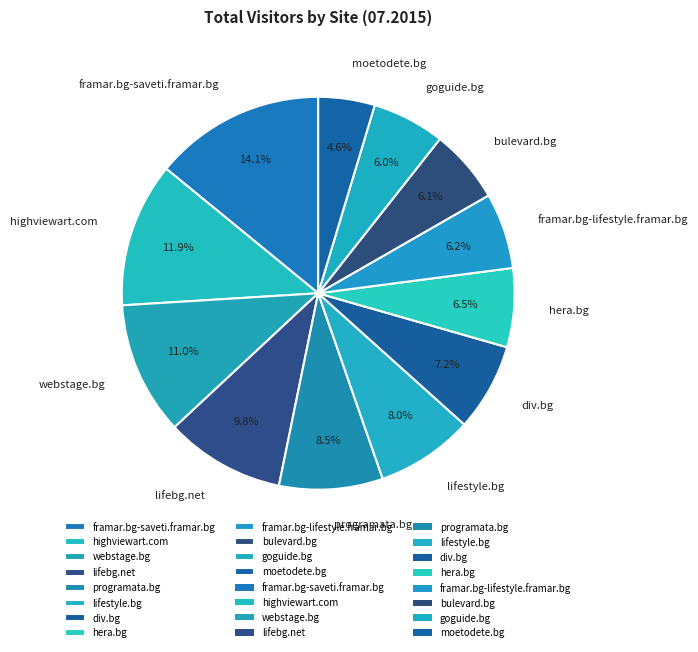

To the nearest percent, what percentage of the pie is webstage.bg?

11%